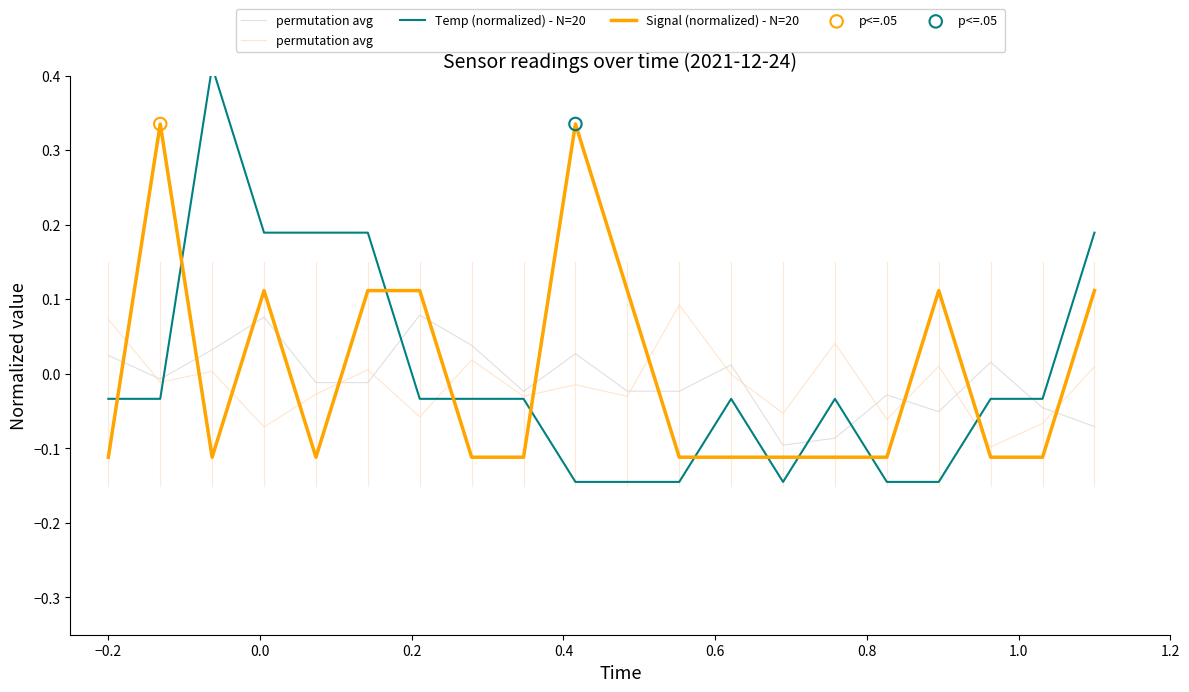

Which series contains the highest Y value?

Temp (normalized) - N=20